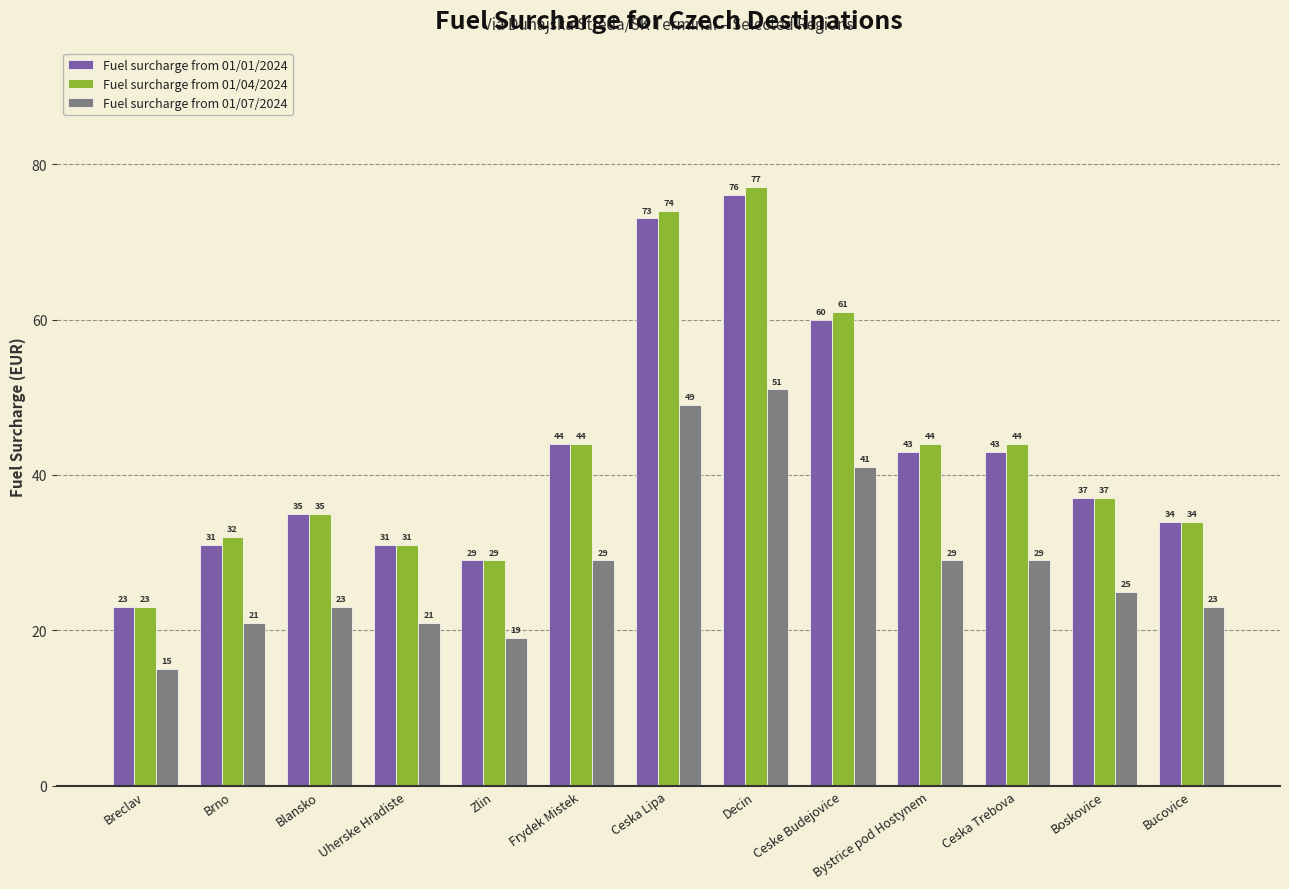

The value of Fuel surcharge from 01/01/2024 at Brno is 31. True or false?

True